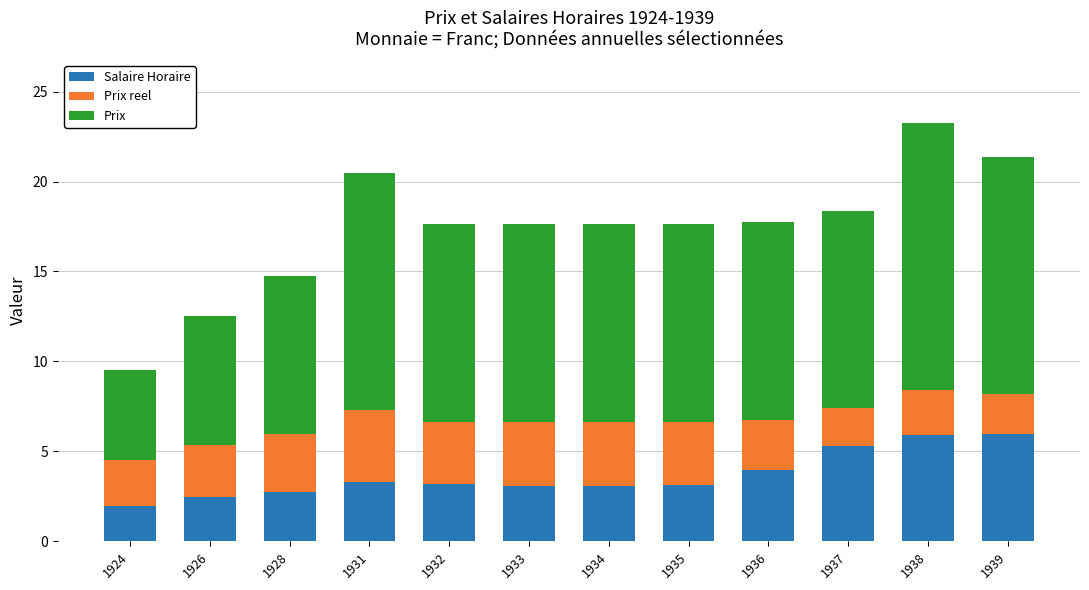

How many distinct data groups are displayed?

3